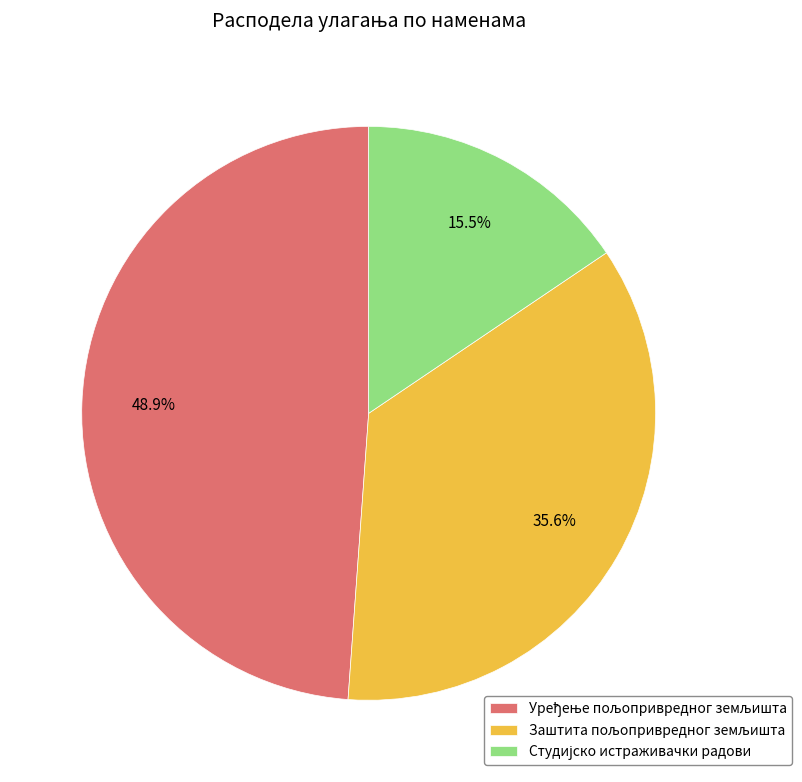

How many slices are in this pie chart?

3